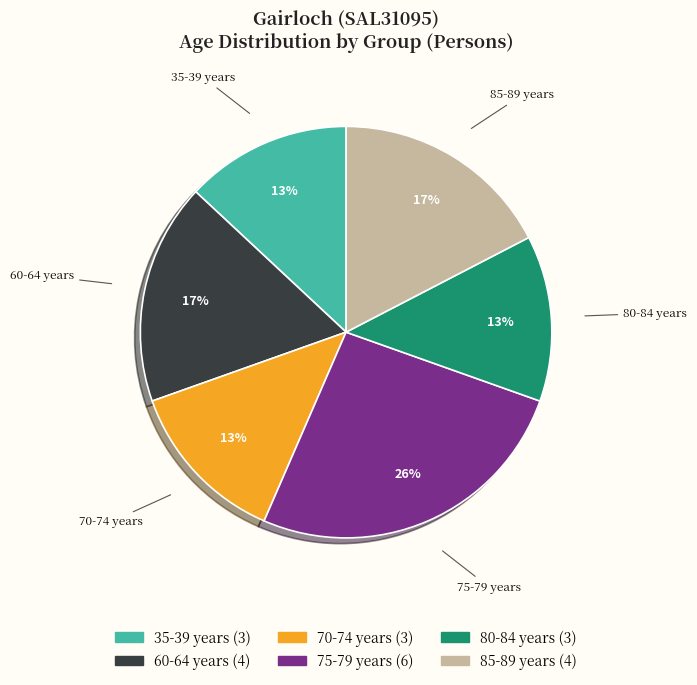

To the nearest percent, what is the average slice percentage?

17%